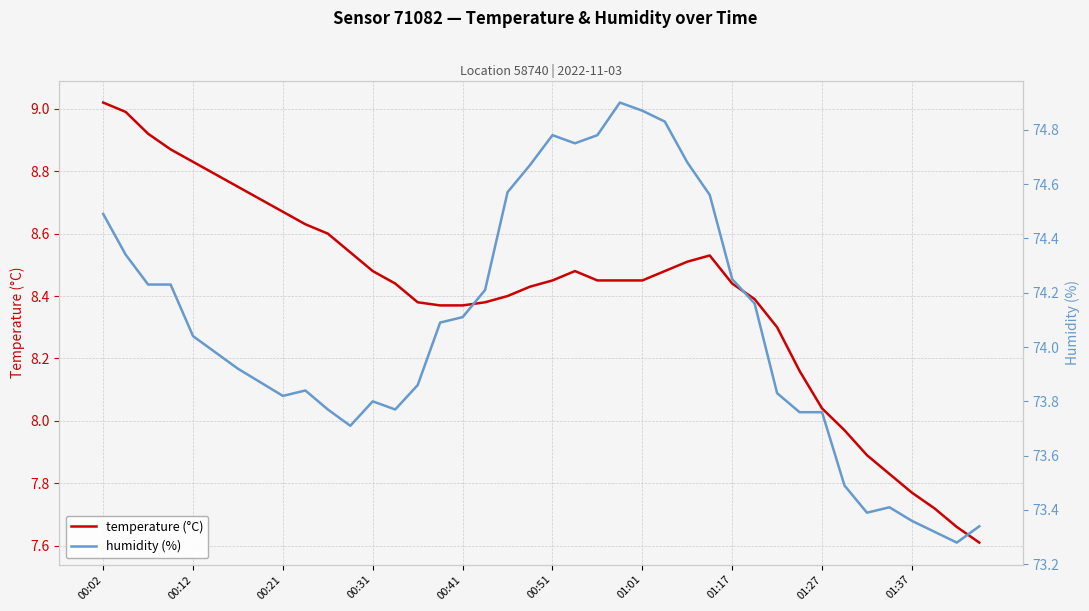

Which category has the highest value in the temperature (°C) series?

00:02